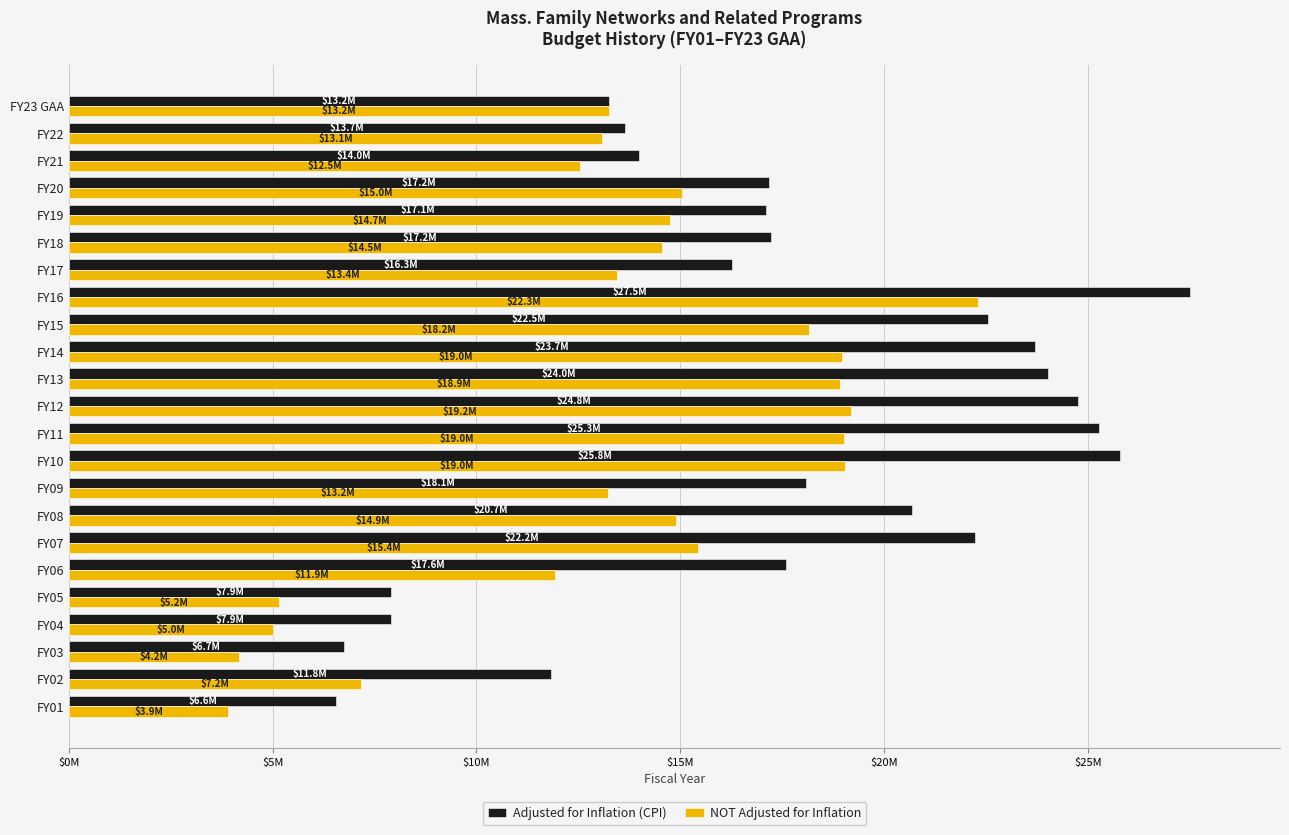

List the series in order of their peak value, highest first.

Adjusted for Inflation (CPI), NOT Adjusted for Inflation